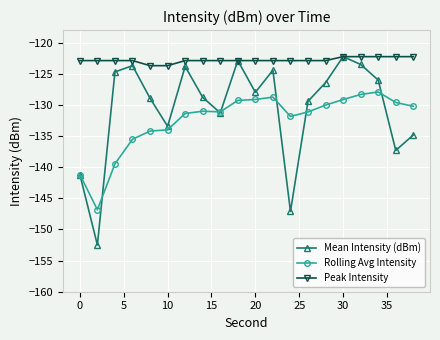

What is the maximum value shown in the chart?

-122.3